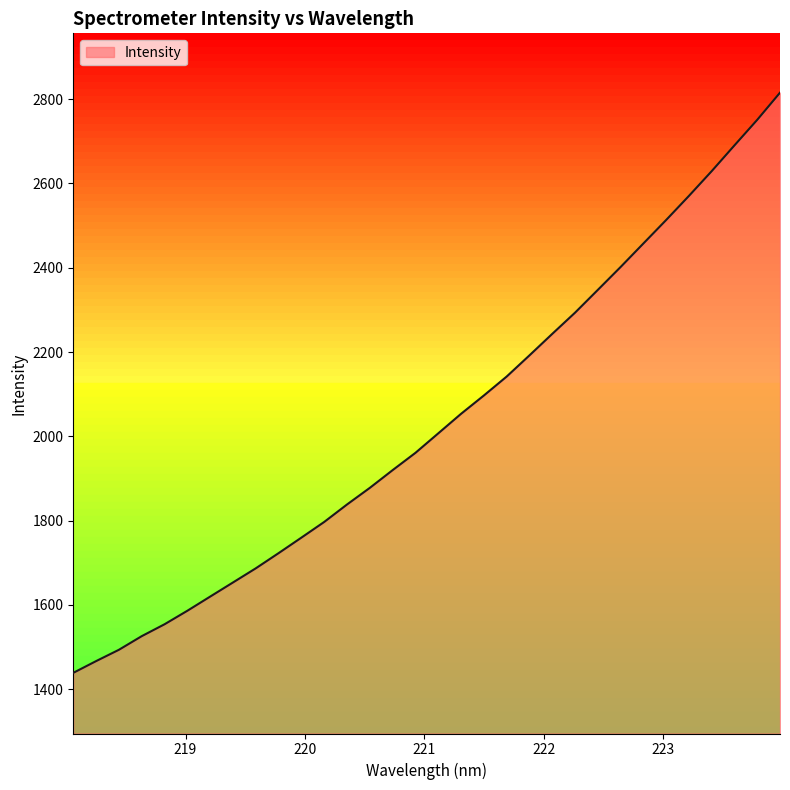

What is the smallest value displayed?

1439.0